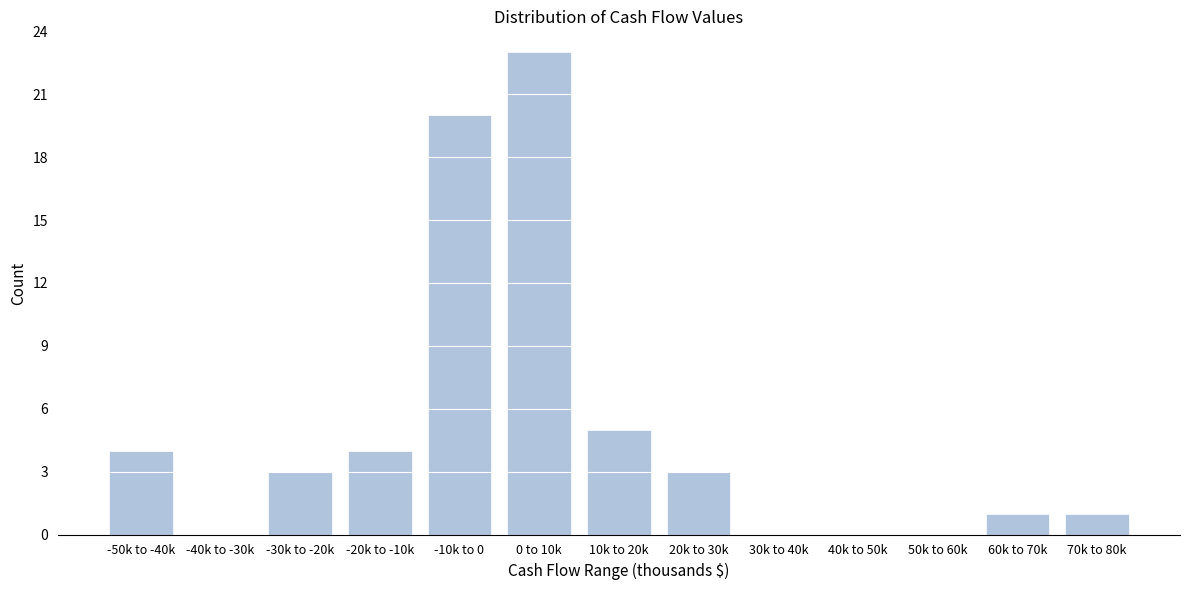

Reading right to left, list all the values displayed in this chart.

70k to 80k=1	60k to 70k=1	50k to 60k=0	40k to 50k=0	30k to 40k=0	20k to 30k=3	10k to 20k=5	0 to 10k=23	-10k to 0=20	-20k to -10k=4	-30k to -20k=3	-40k to -30k=0	-50k to -40k=4